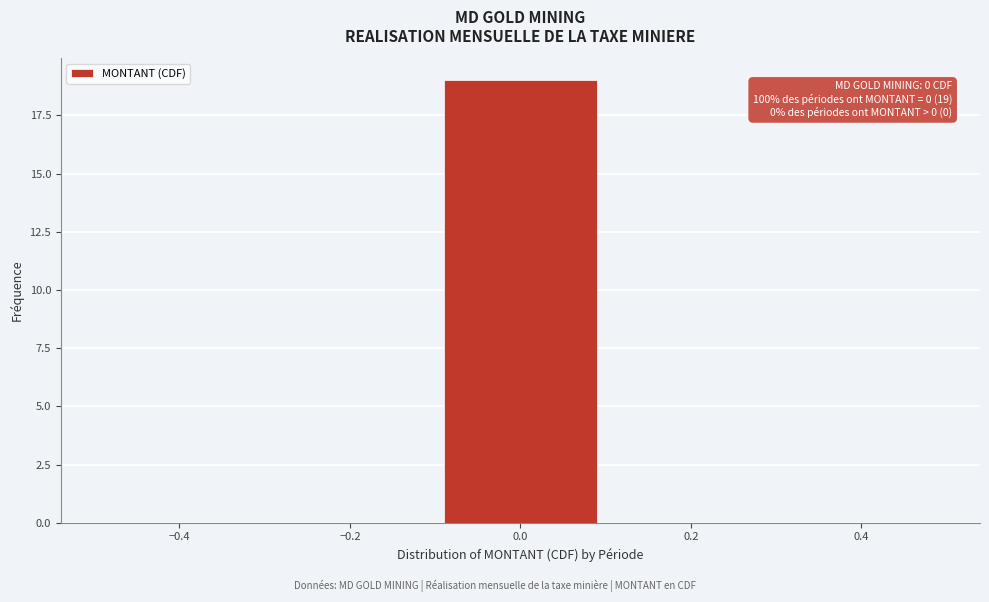

Over which range of the x-axis is the bar tallest?

-0.1 to 0.1